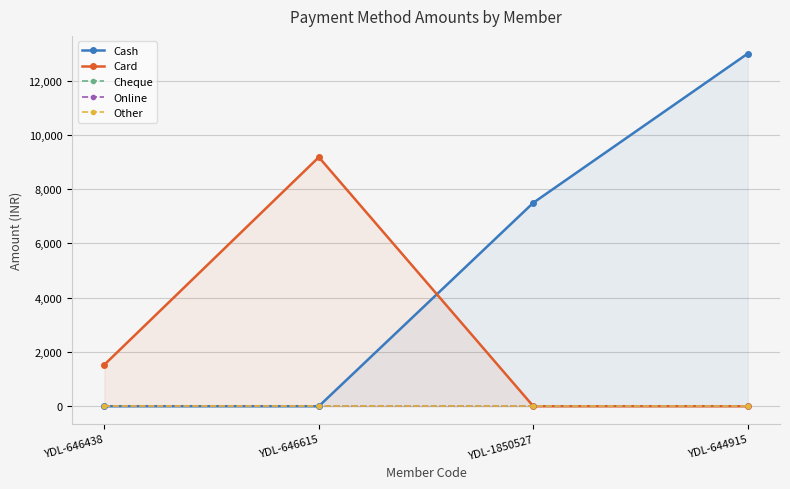

What is the label of the 4th point from the right?

YDL-646438